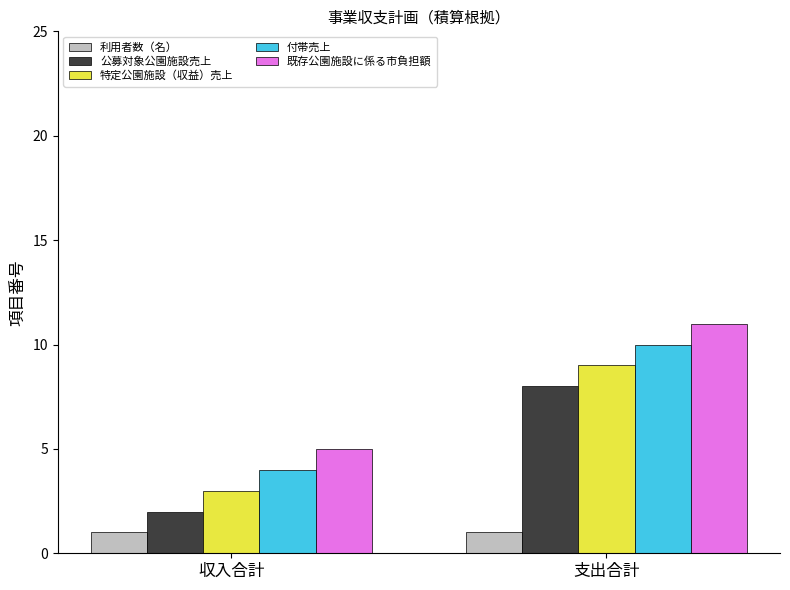

Reading left to right, what are all the values shown in this chart?

利用者数（名）: 収入合計=1	支出合計=1
公募対象公園施設売上: 収入合計=2	支出合計=8
特定公園施設（収益）売上: 収入合計=3	支出合計=9
付帯売上: 収入合計=4	支出合計=10
既存公園施設に係る市負担額: 収入合計=5	支出合計=11